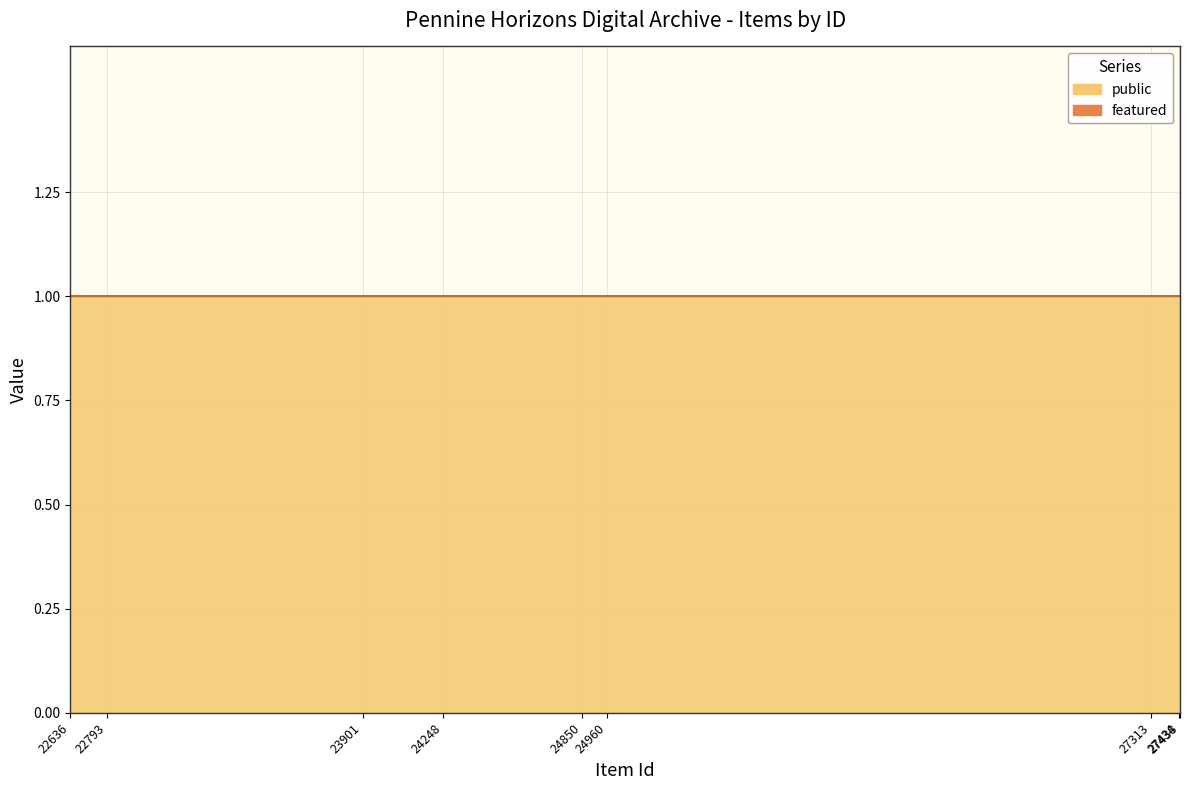

What is the total value across all series at 24960?

1